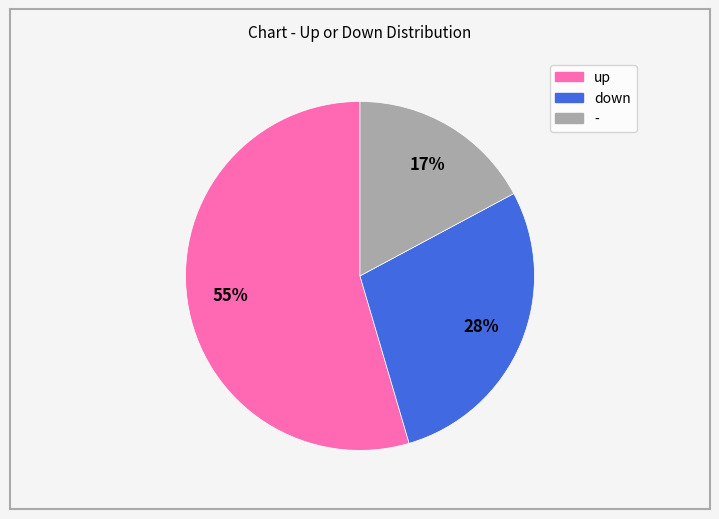

How many segments does this pie chart have?

3